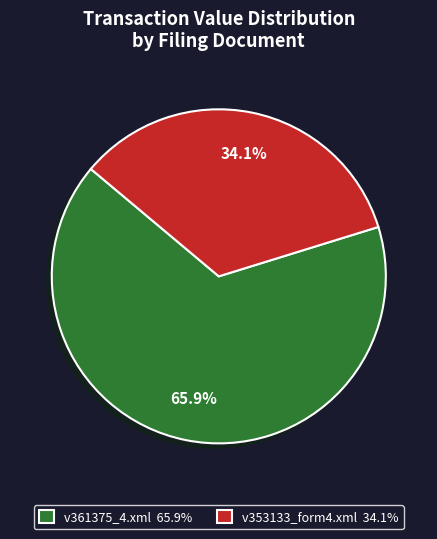

Which has a higher value, v361375_4.xml or v353133_form4.xml?

v361375_4.xml